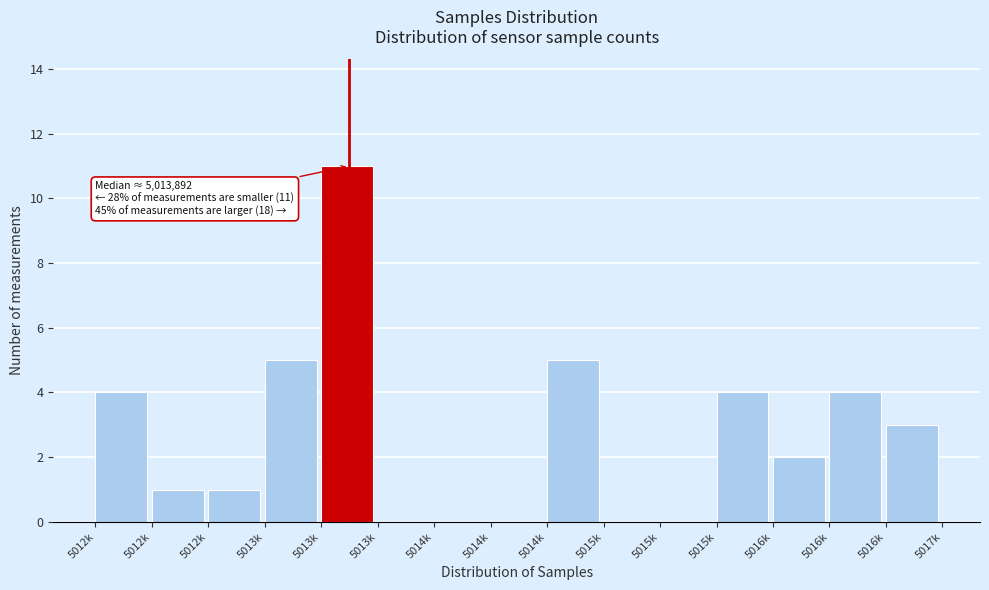

How many data points does each series have?

15